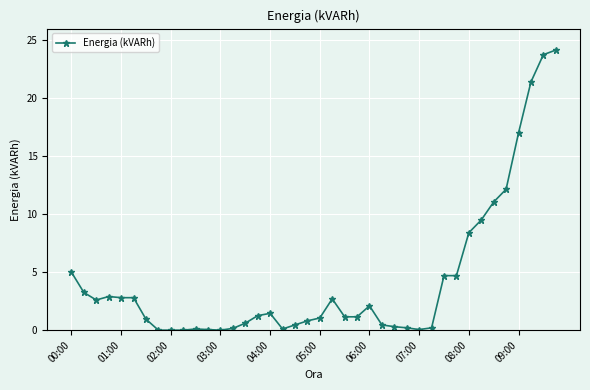

What is the average value?

4.3